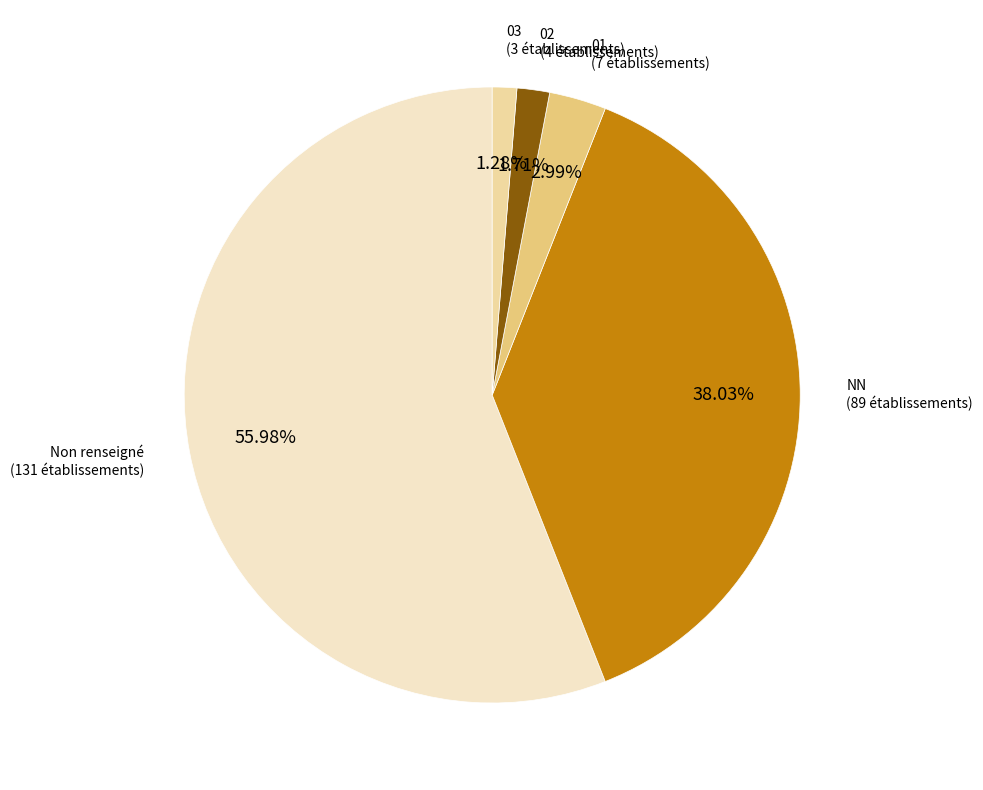

Which slice is the largest?

Non renseigné